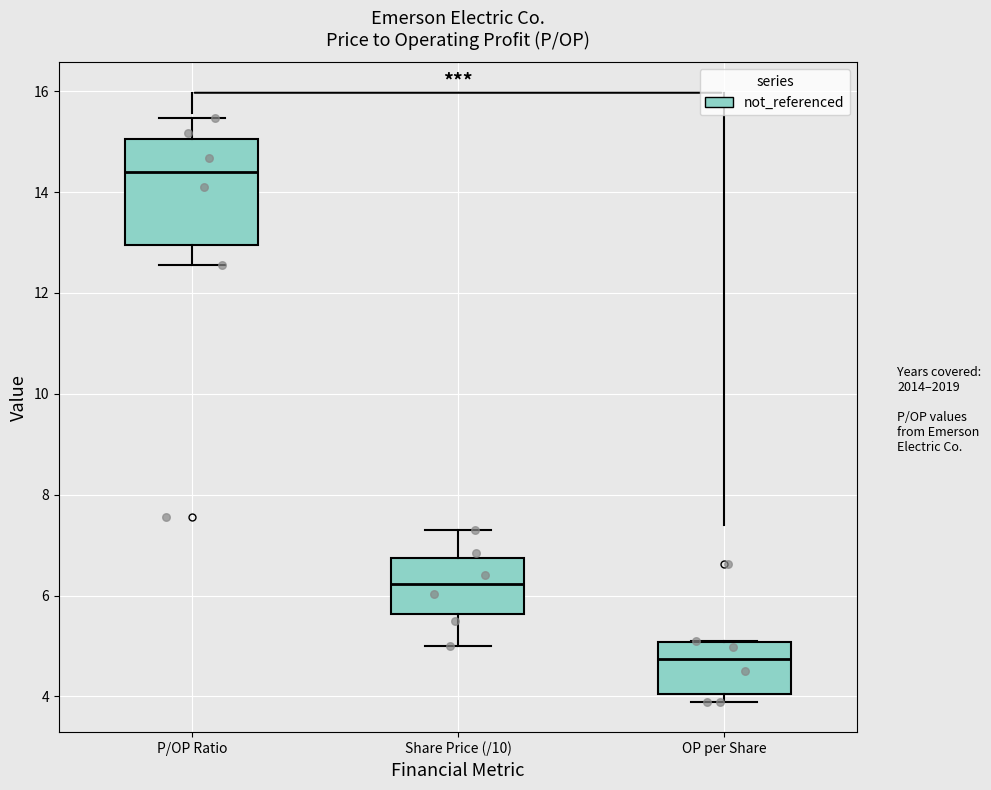

Which box is the tallest, from its lower edge to its upper edge?

P/OP Ratio